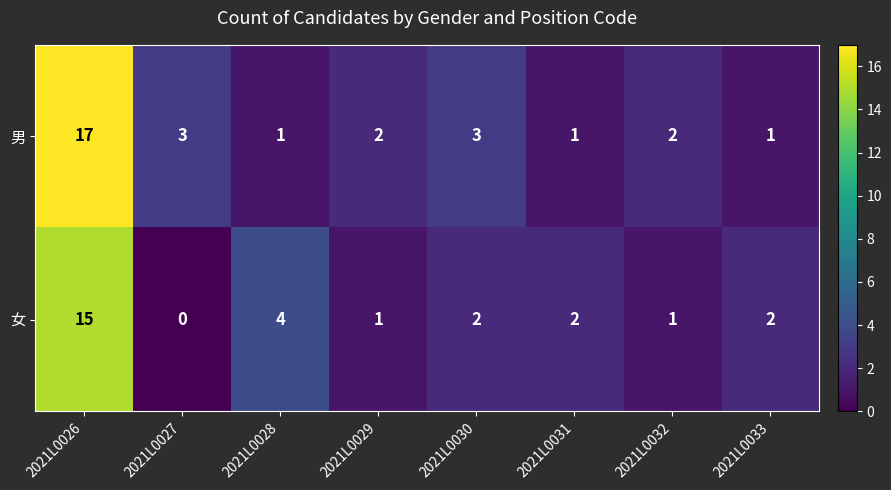

At which category is the sum across all series the highest?

2021L0026